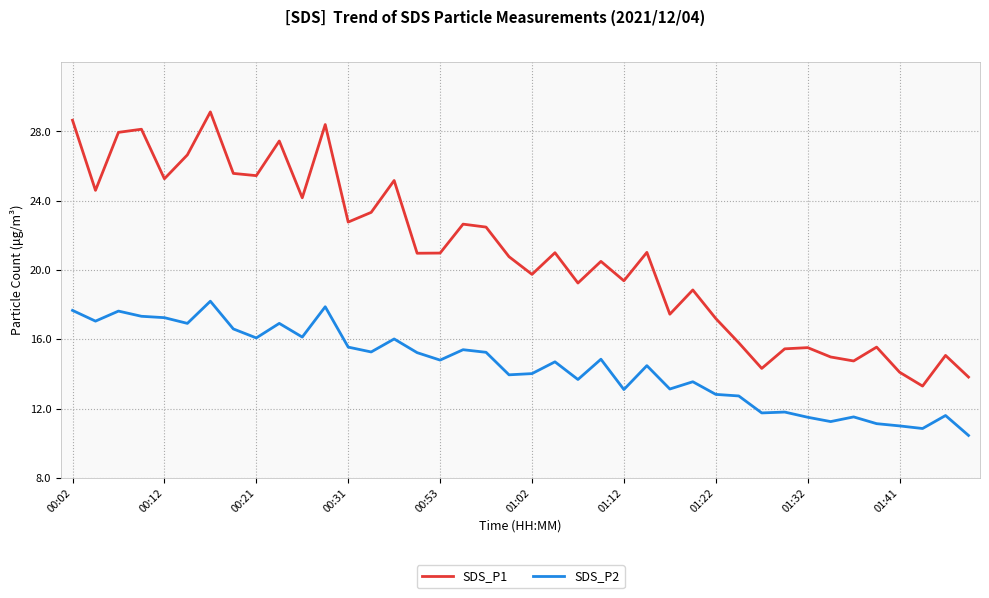

What is the difference between the maximum and second lowest values in the SDS_P1 series?

15.3